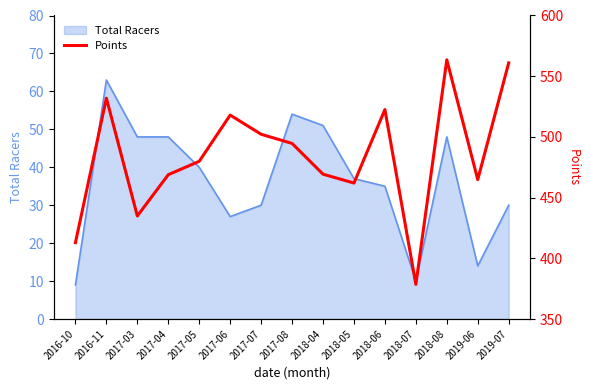

Rank the categories by value from highest to lowest.

2018-08, 2019-07, 2016-11, 2018-06, 2017-06, 2017-07, 2017-08, 2017-05, 2018-04, 2017-04, 2019-06, 2018-05, 2017-03, 2016-10, 2018-07